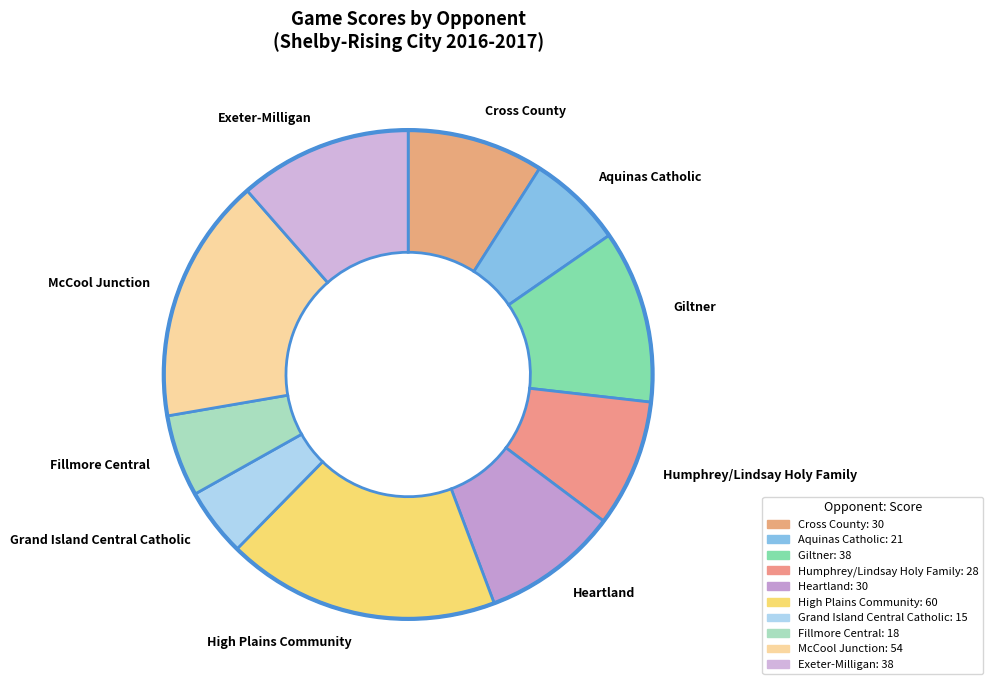

Is there a majority slice in this chart?

No